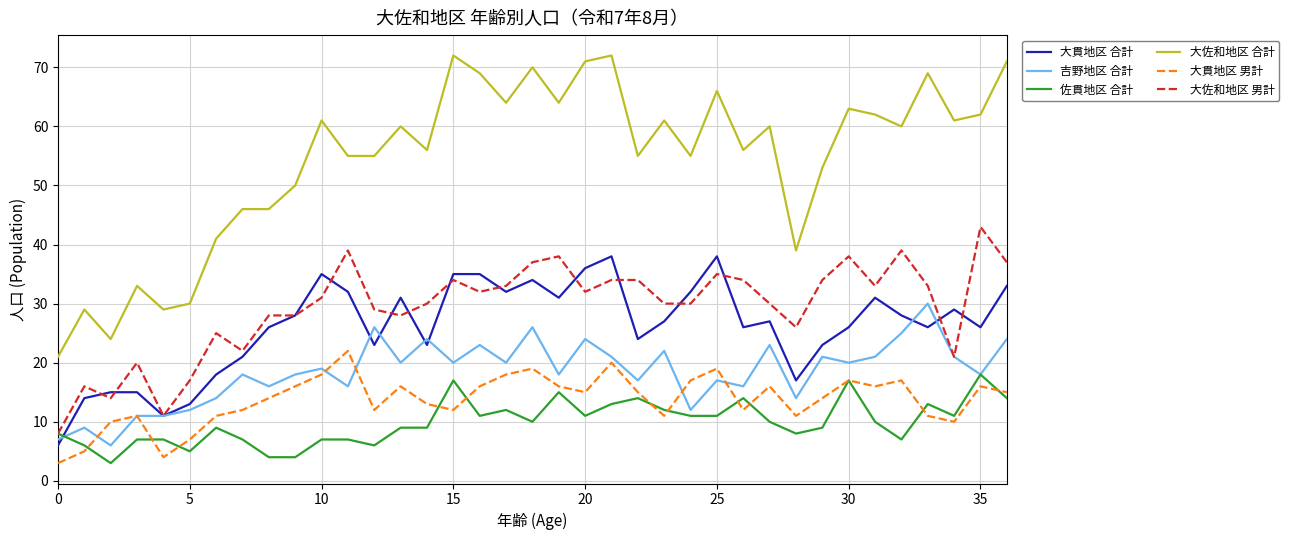

True or false: 大貫地区 男計 and 大貫地区 合計 intersect in this chart.

False